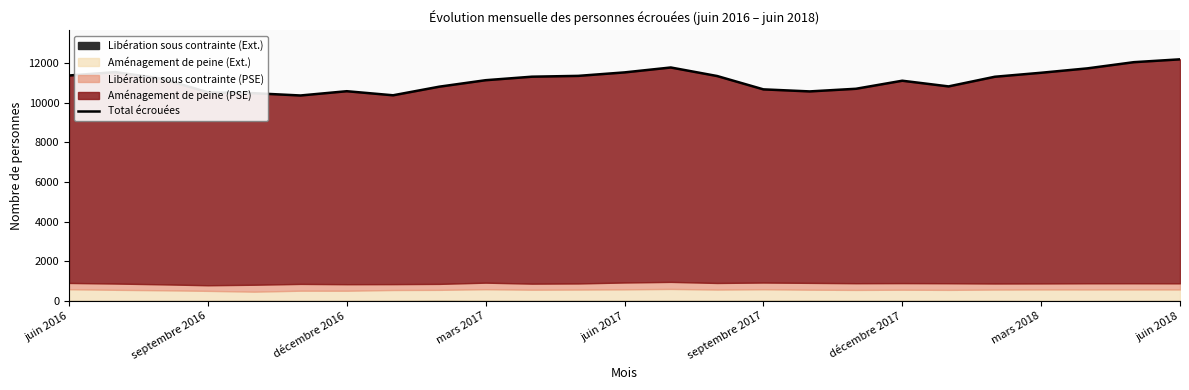

What is the sum of the values at 20 and 21?

22795